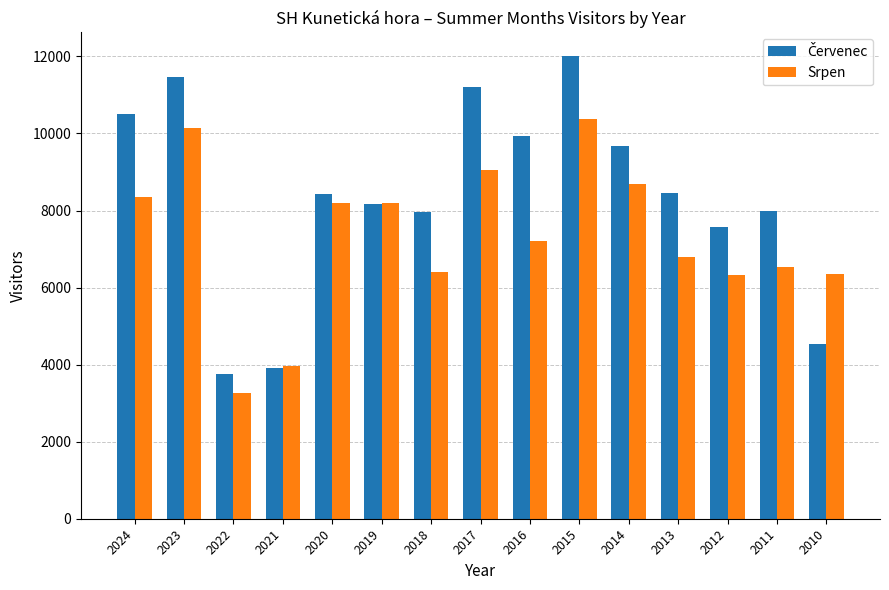

The Srpen series shows 3973 at 2021. True or false?

True